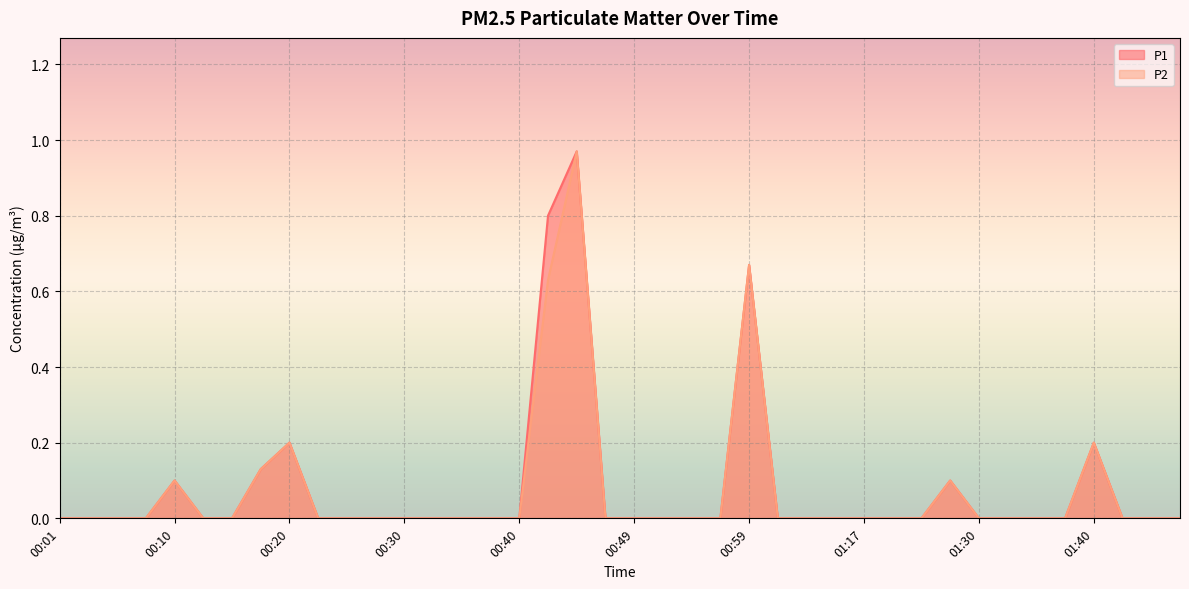

The P2 series shows 0.1 at 00:18. True or false?

True